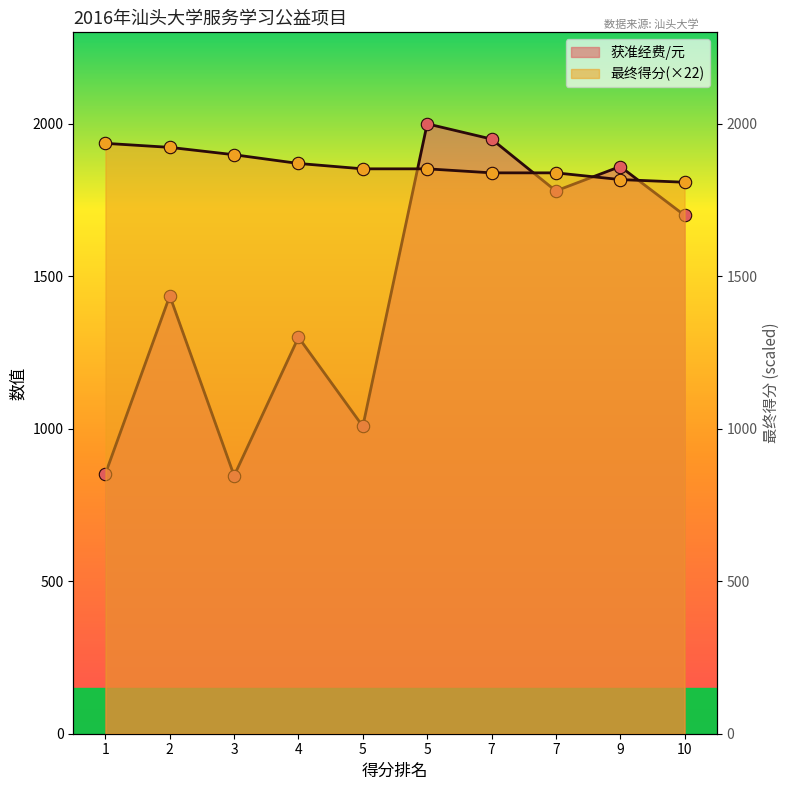

Which series has the largest total across all categories?

最终得分